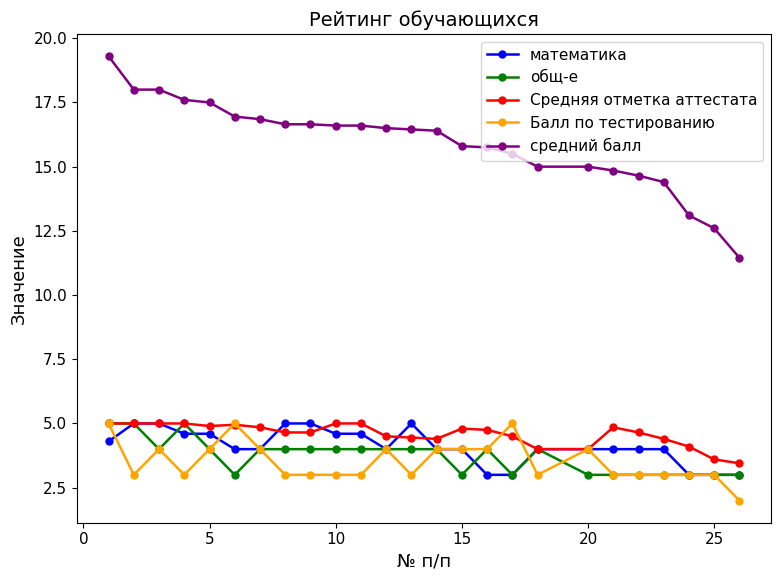

What is the highest value of the Средняя отметка аттестата series?

5.0